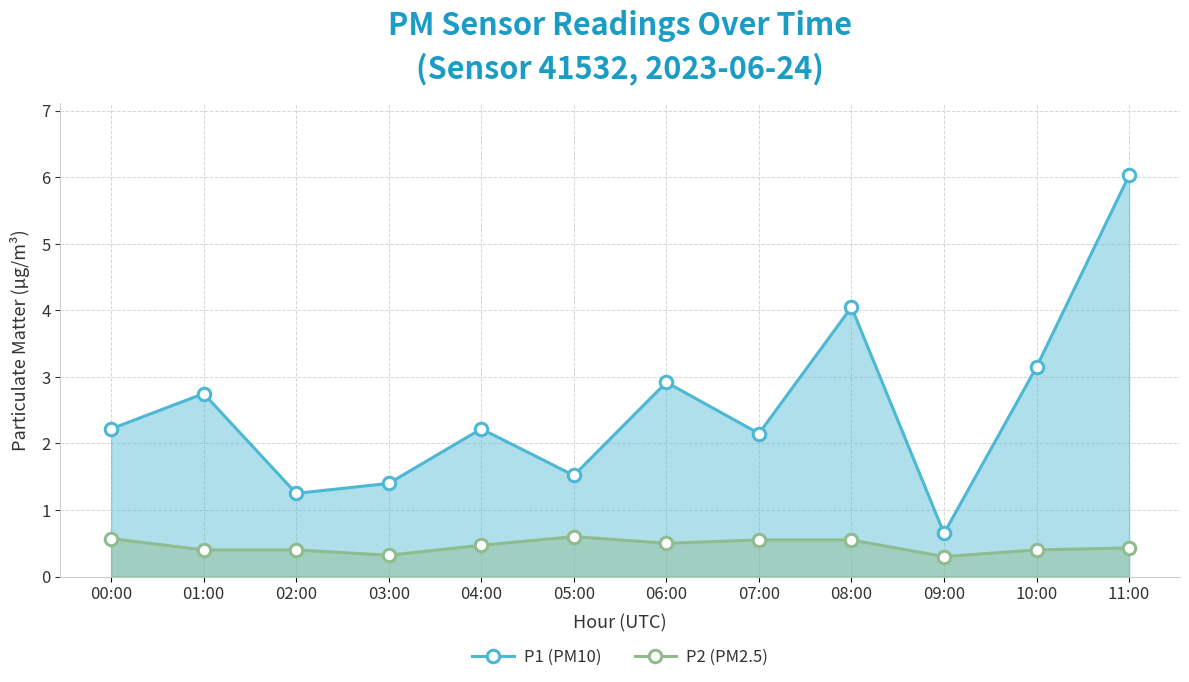

What is the highest value of the P2 (PM2.5) series?

0.6